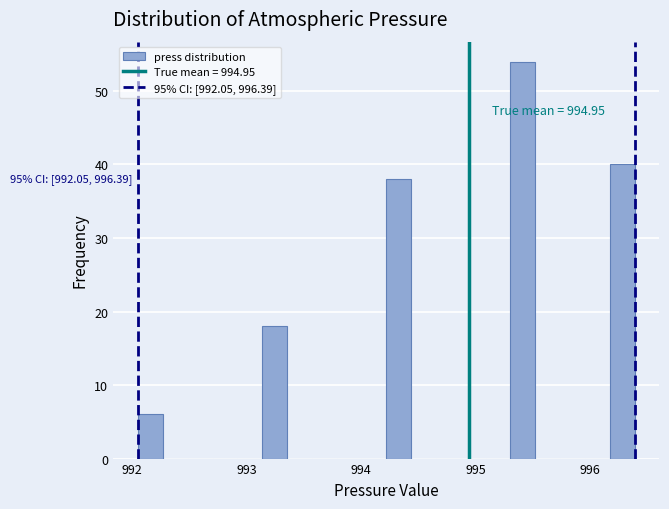

Read against the x-axis, roughly where is the centre of the tallest bar?

995.4